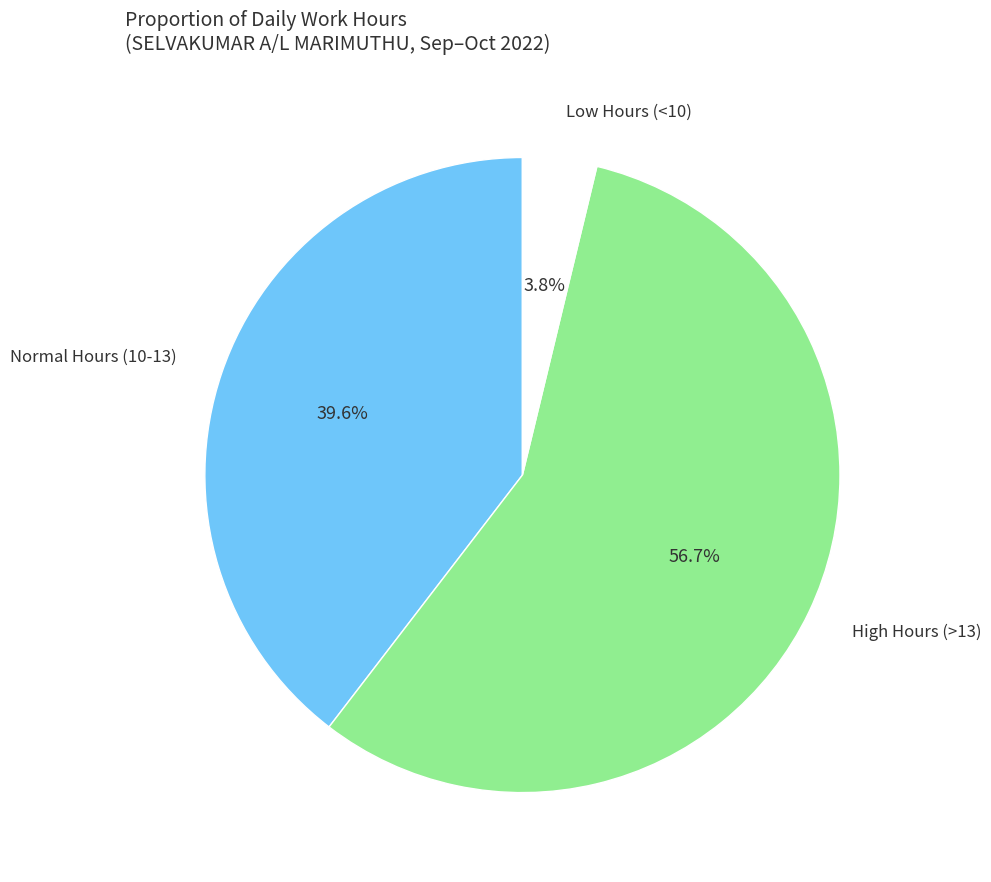

Is there a majority slice in this chart?

Yes